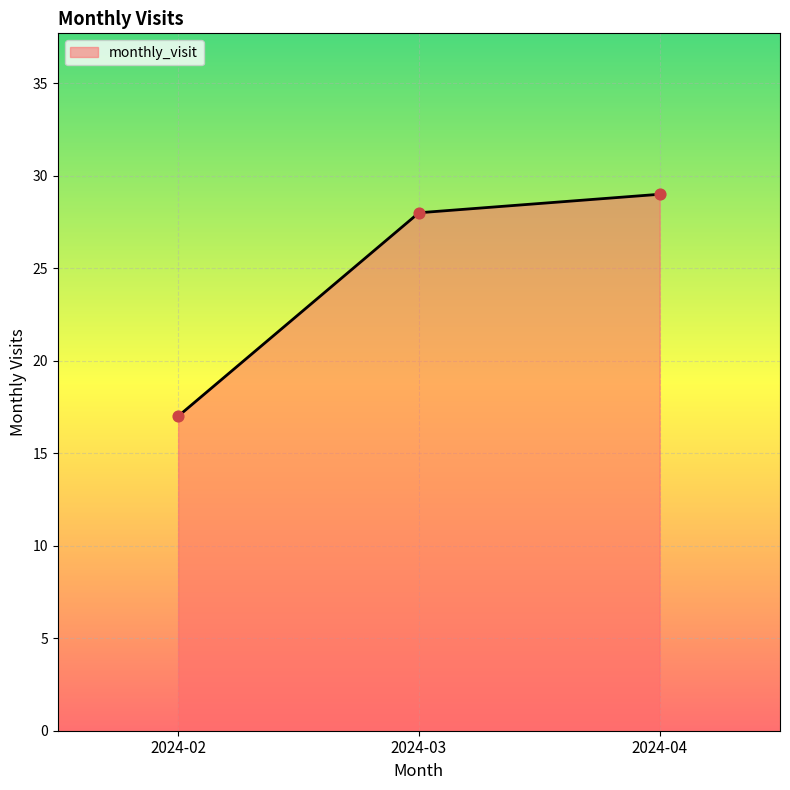

Between 2024-04 and 2024-03, which is larger?

2024-04